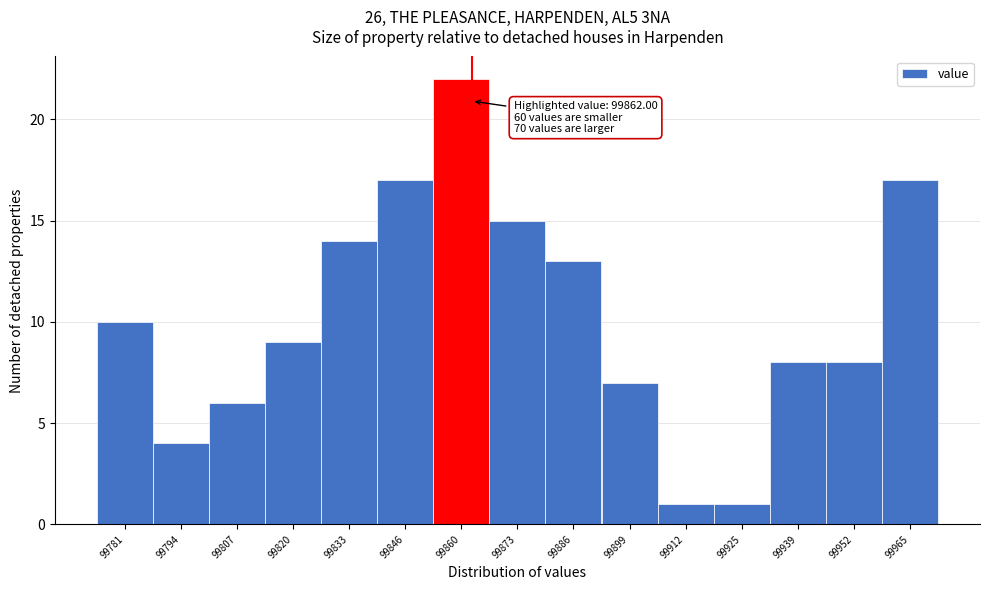

Which range on the x-axis has the tallest bar?

99854 to 99866